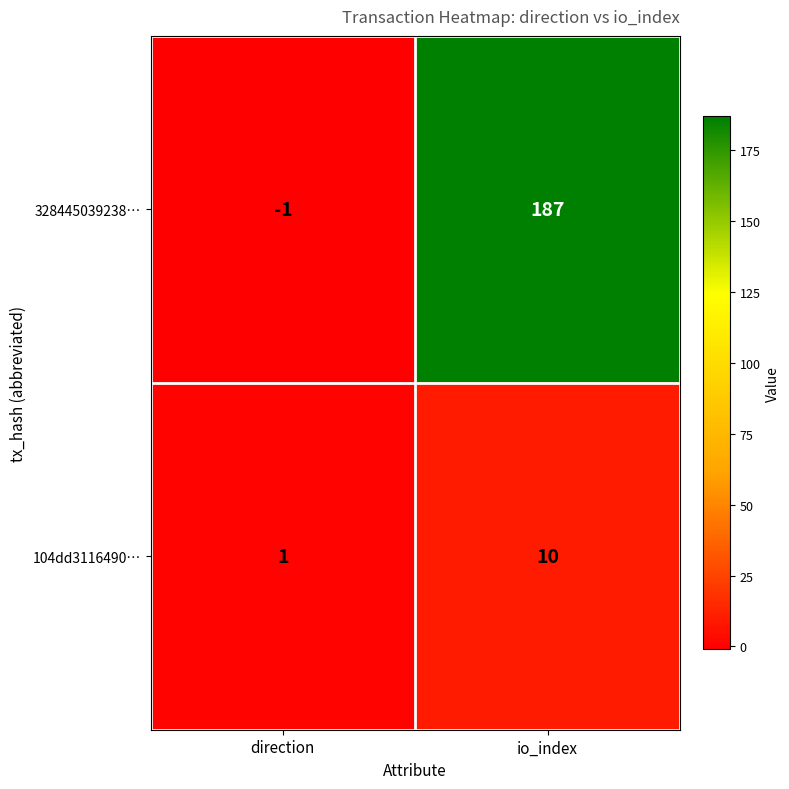

At how many categories does at least one series exceed 134?

1